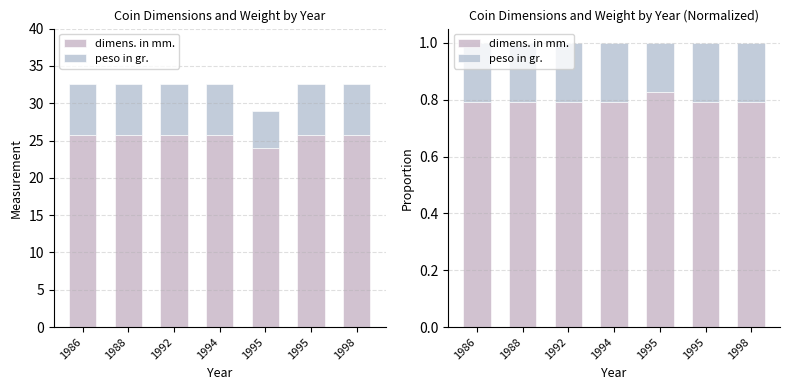

What is the average value of the dimens. in mm. series?

0.8